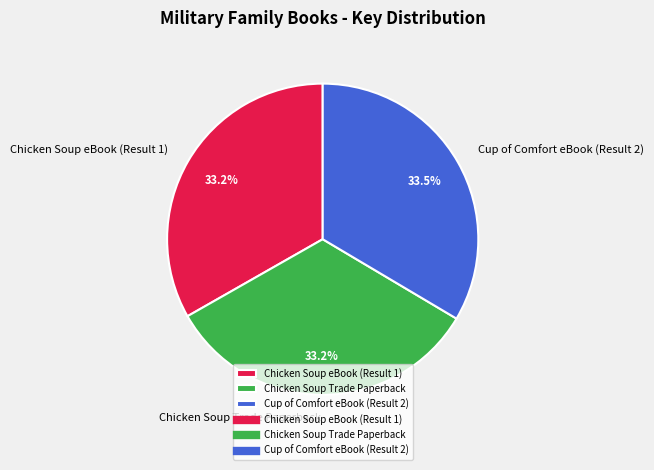

To the nearest percent, what is the combined percentage of Chicken Soup Trade Paperback and Cup of Comfort eBook (Result 2)?

67%